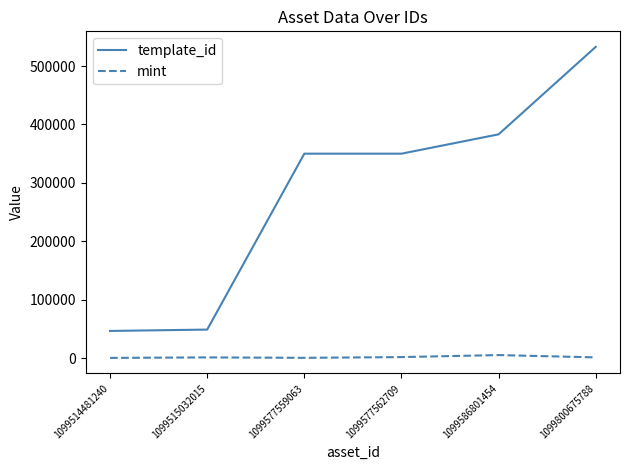

Which series has the widest spread of values?

template_id